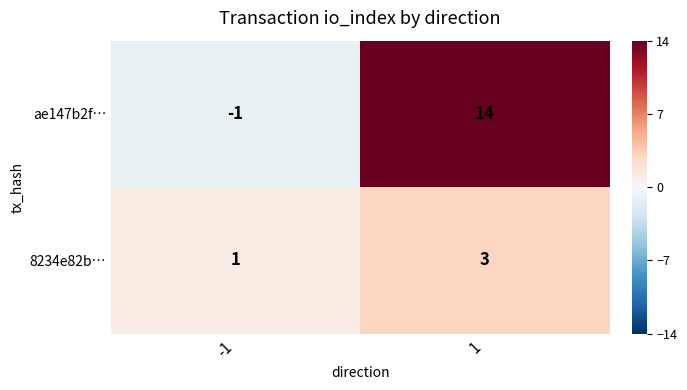

Reading left to right, list all the values displayed in this chart.

ae147b2f…: -1	14
8234e82b…: 1	3